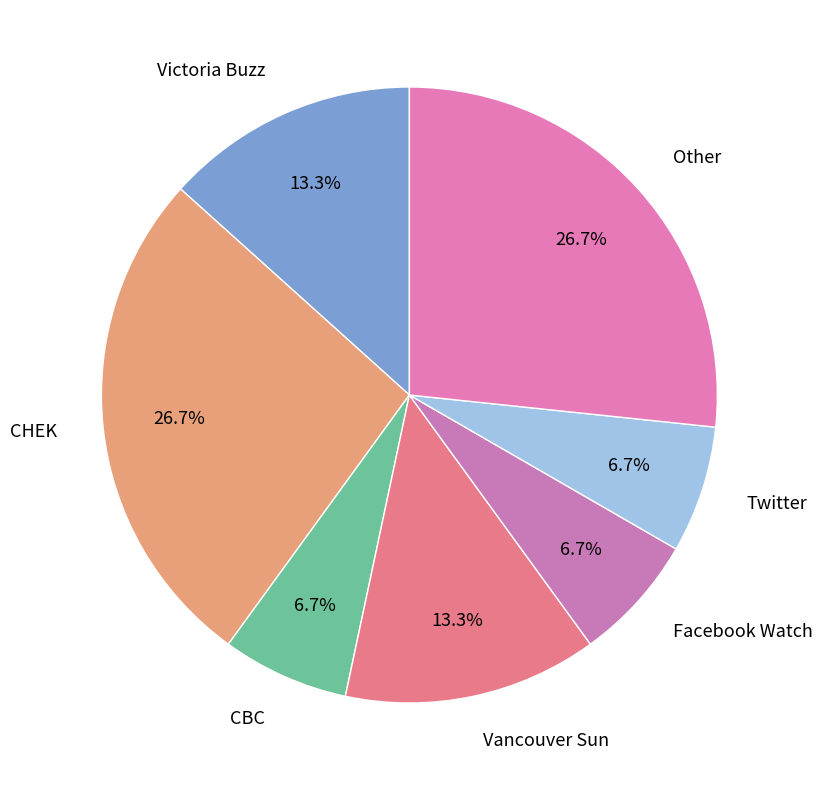

What percentage is the CBC slice, to the nearest percent?

7%